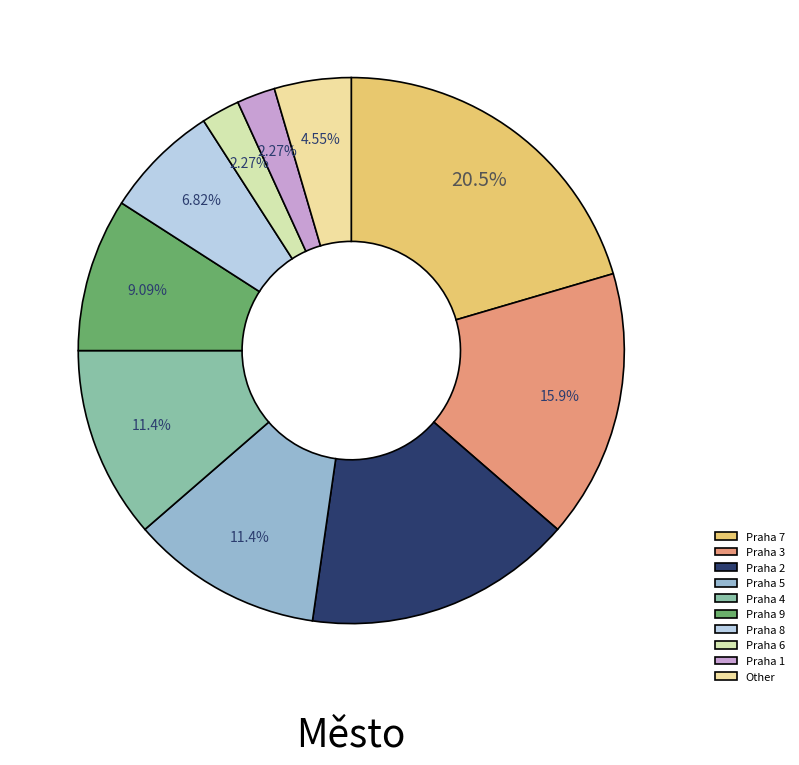

To the nearest percent, what percentage of the pie is Praha 9?

9%